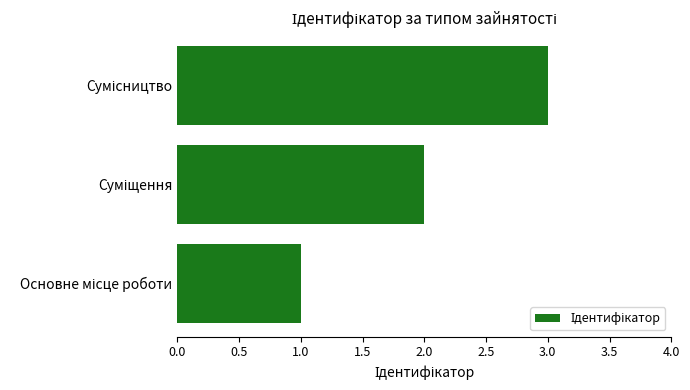

What is the sum of all values?

6